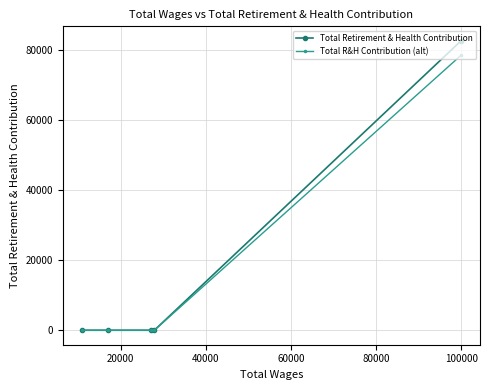

Reading right to left, transcribe all the data shown in this chart.

Total Retirement & Health Contribution: 82499.0	0.0	0.0	0.0	0.0
Total R&H Contribution (alt): 78374.1	0.0	0.0	0.0	0.0